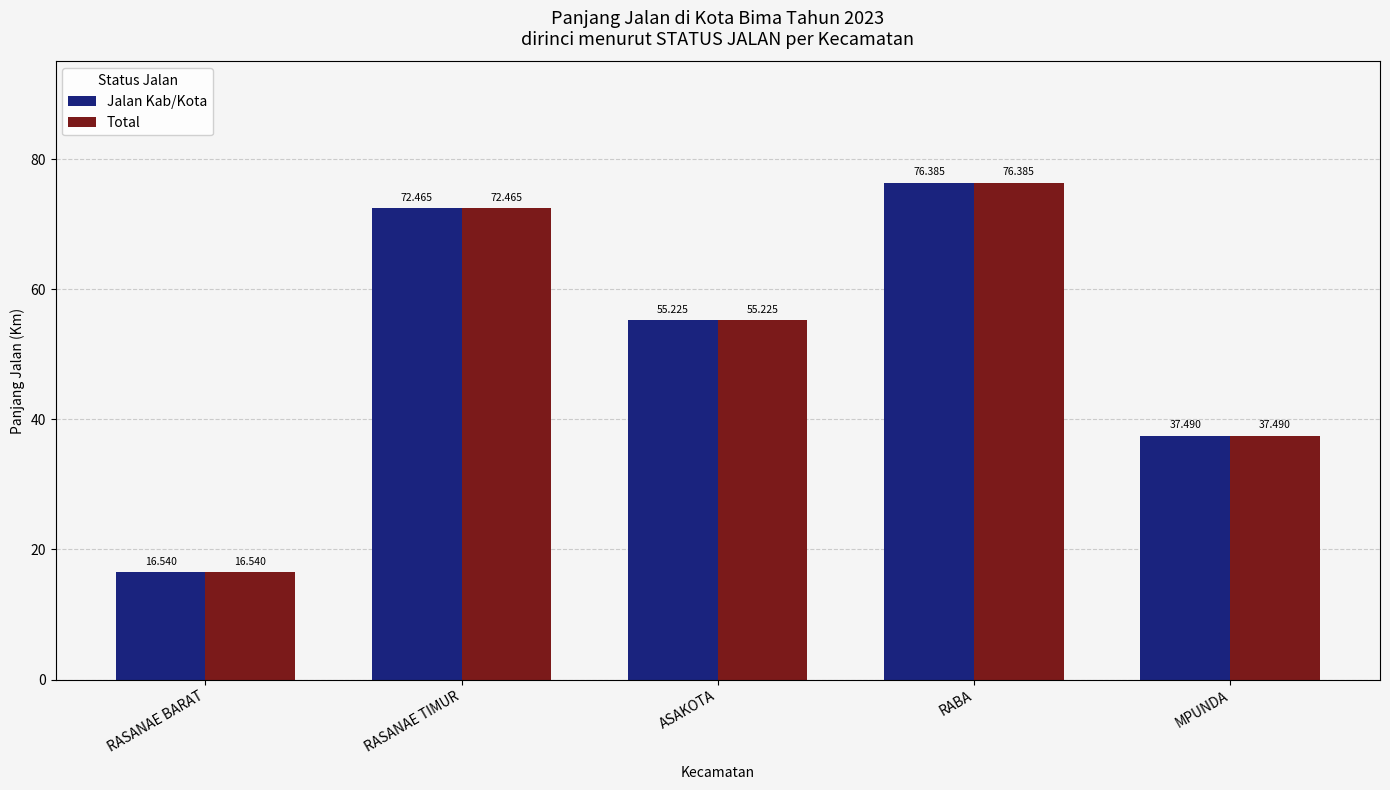

What is the label of the 5th bar from the left?

MPUNDA